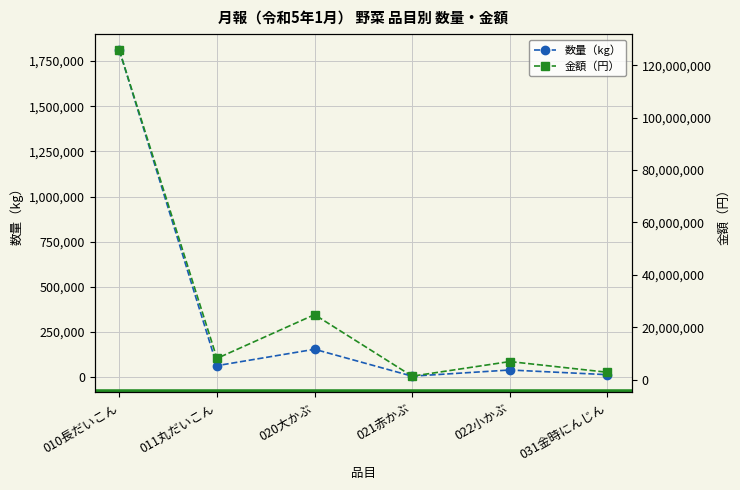

True or false: 数量（kg） and 金額（円） intersect in this chart.

False